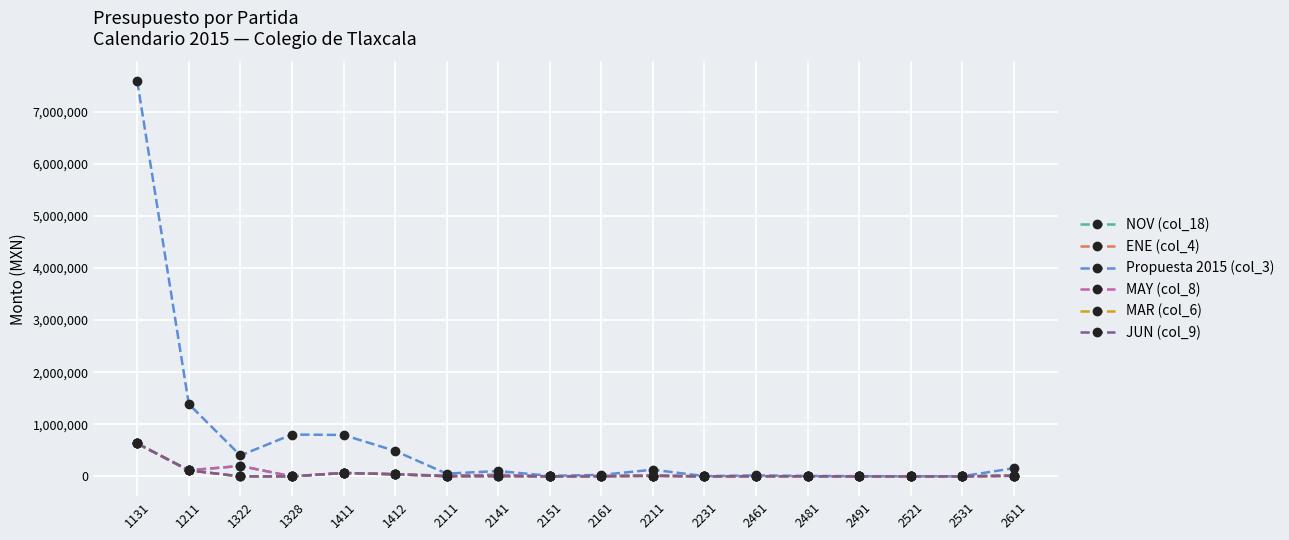

What are all the series names shown in the legend?

NOV (col_18), ENE (col_4), Propuesta 2015 (col_3), MAY (col_8), MAR (col_6), JUN (col_9)